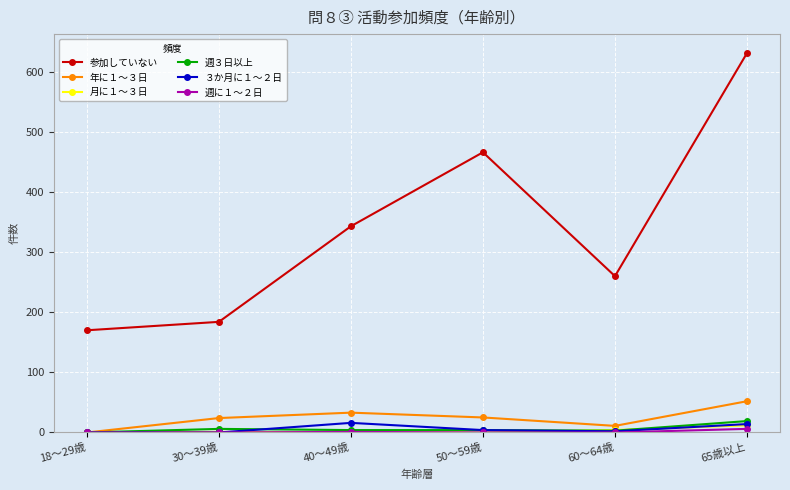

At which category is the sum across all series the highest?

65歳以上